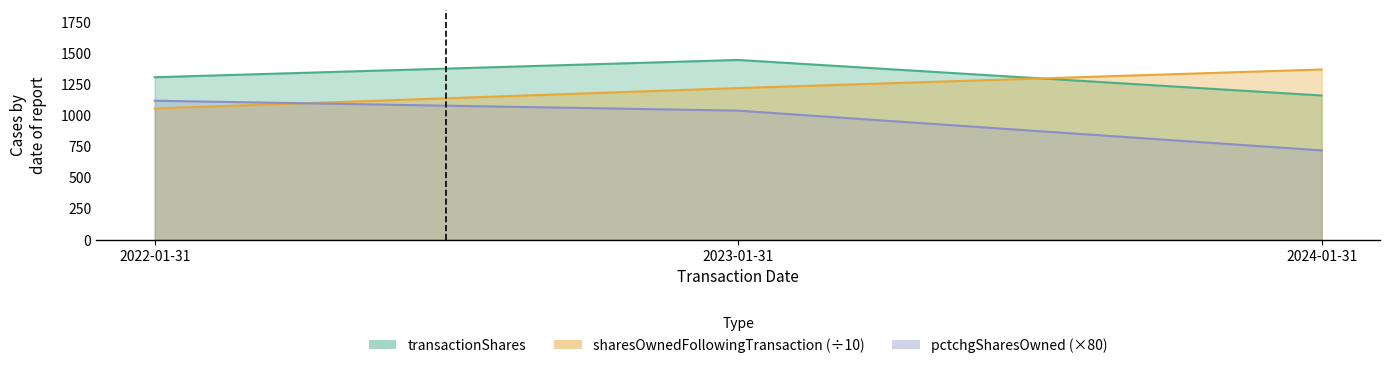

Reading left to right, list all the values displayed in this chart.

transactionShares: 1309.0	1448.0	1162.0
sharesOwnedFollowingTransaction: 1057.6	1221.8	1371.5
pctchgSharesOwned: 1120.0	1040.0	720.0